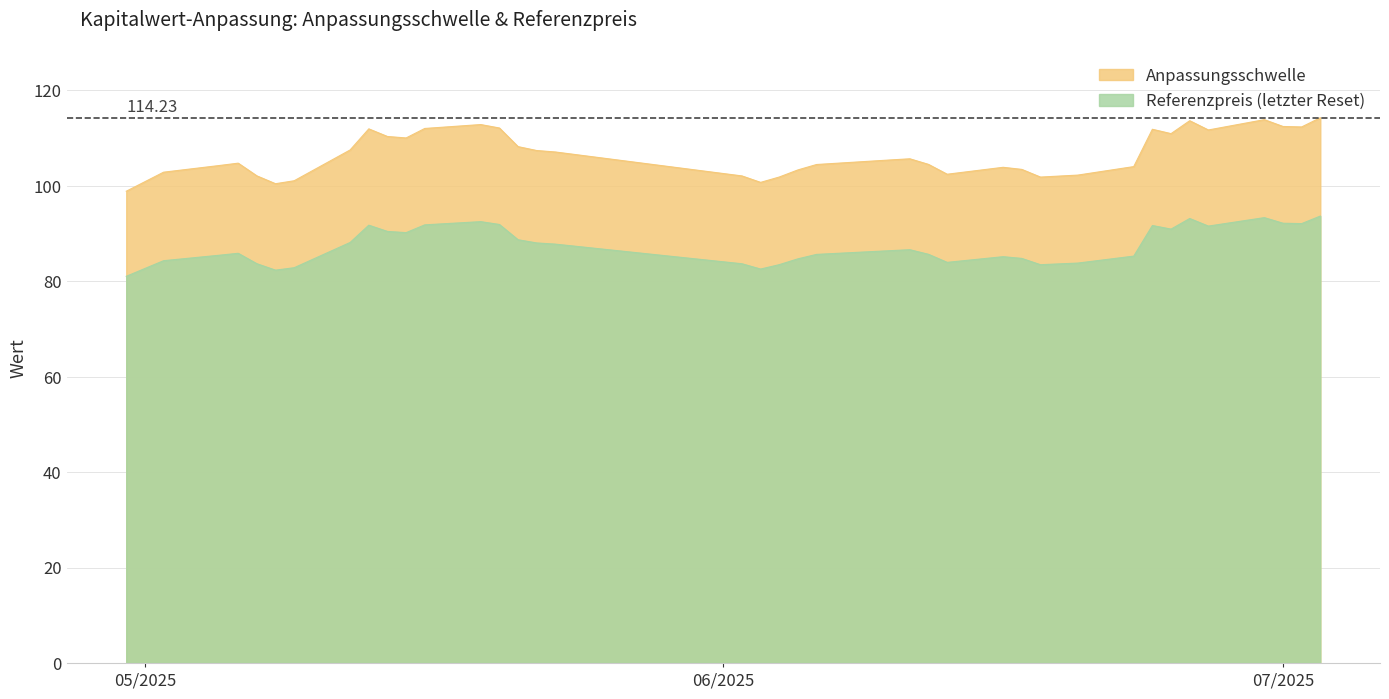

Rank the series at 5 from highest to lowest value.

Anpassungsschwelle, Referenzpreis